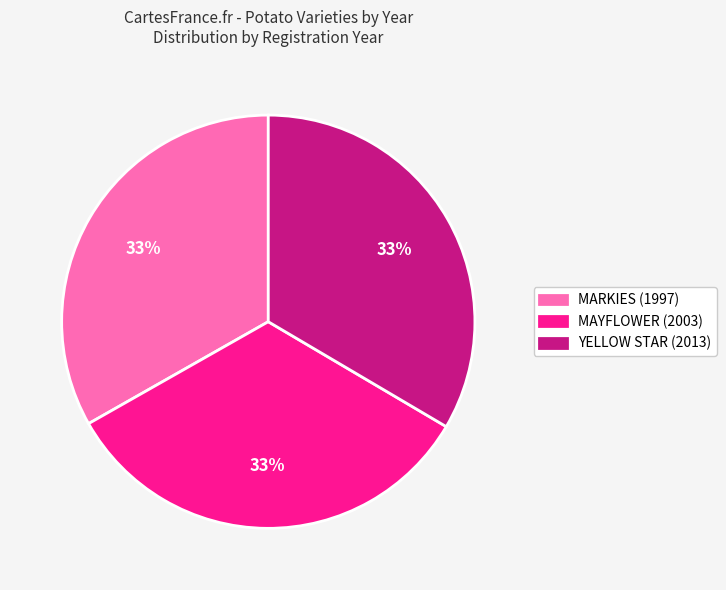

What is the ratio of the value at MAYFLOWER (2003) to the value at MARKIES (1997)?

1.0